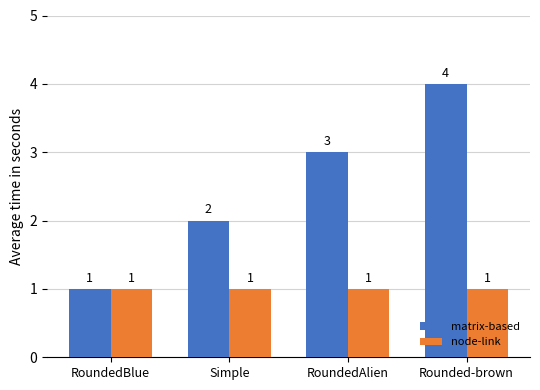

At which category is the sum across all series the highest?

Rounded-brown